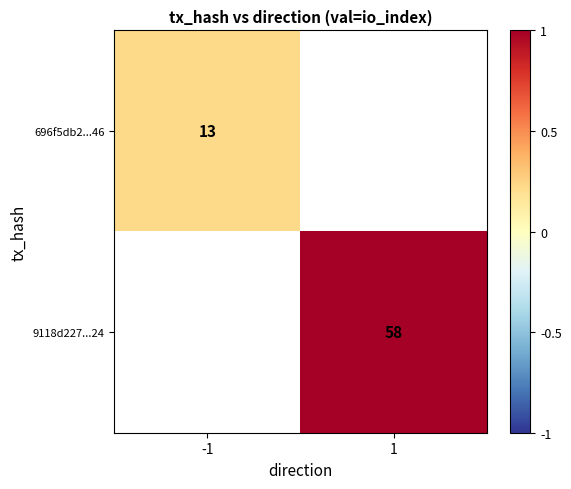

Is the value of 9118d227...24 at 1 greater than the value of 696f5db2...46 at -1?

Yes